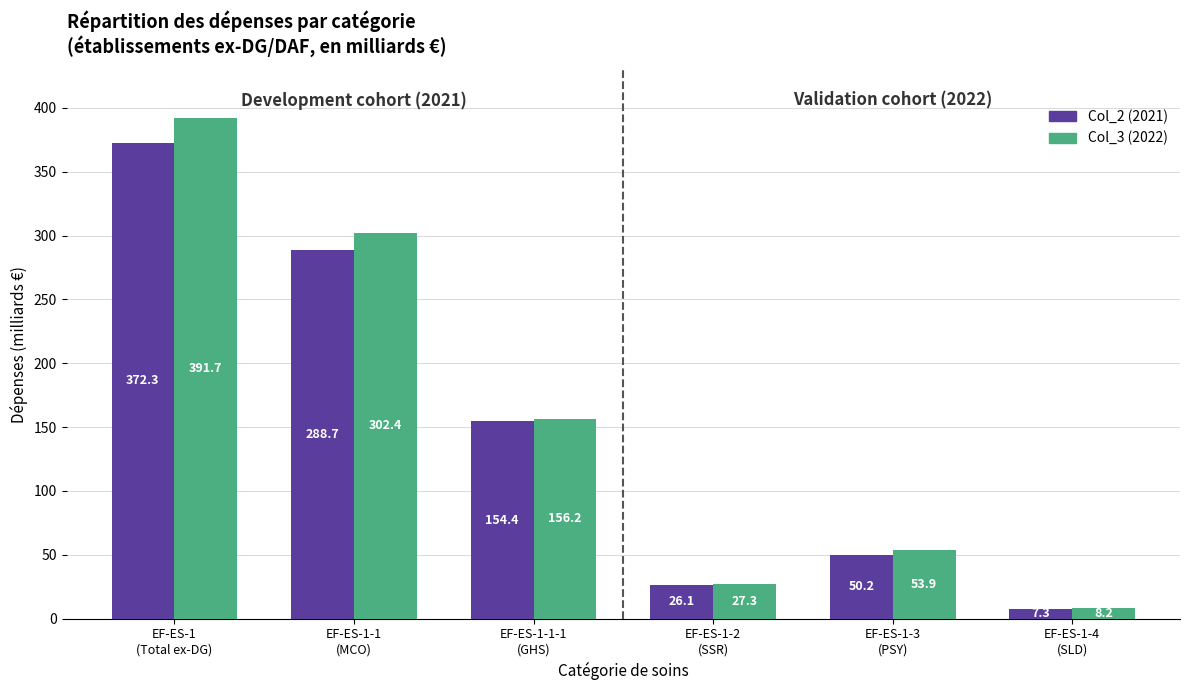

How many values in the Col_2 (2021) series are below 154?

3